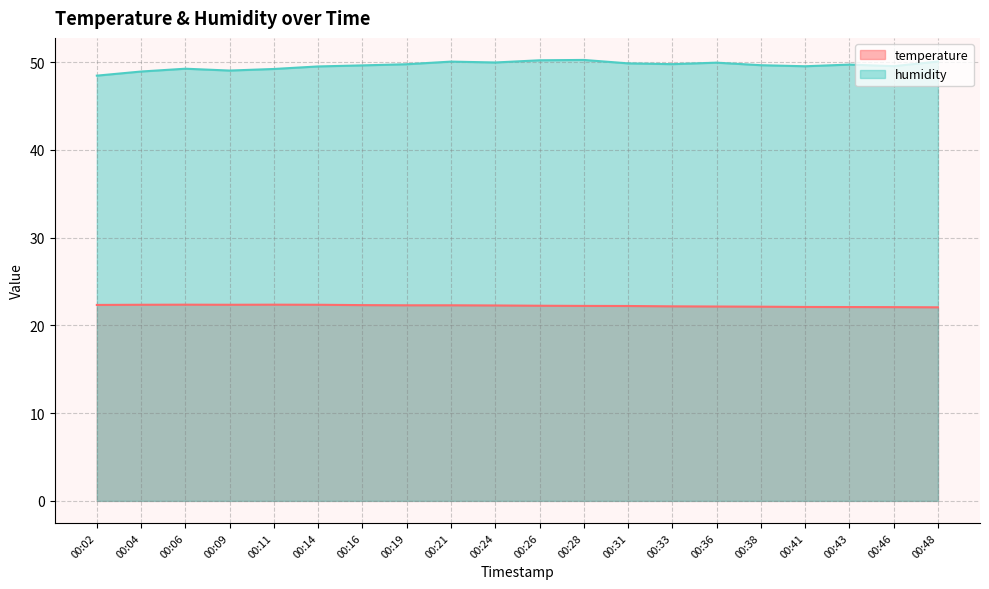

Which category has the lowest value in the humidity series?

00:02